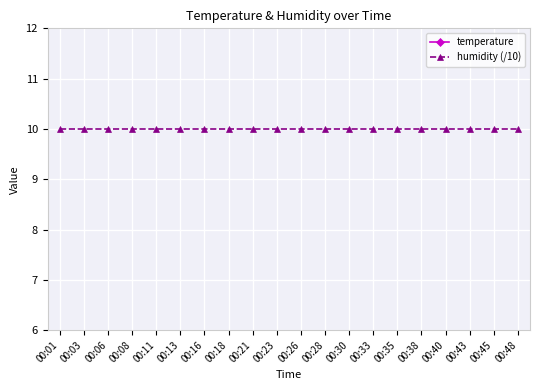

Is it true that temperature equals 9.8 at 00:33?

False